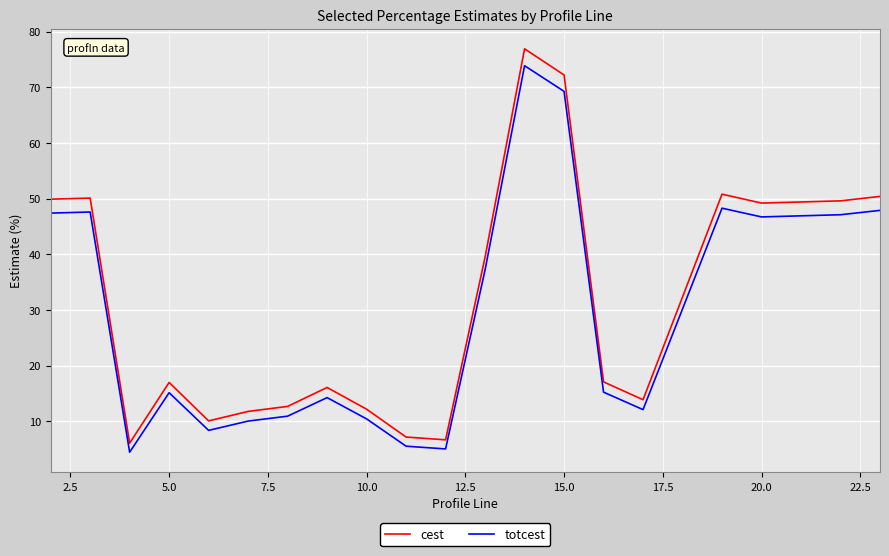

Which series has the widest spread of values?

cest